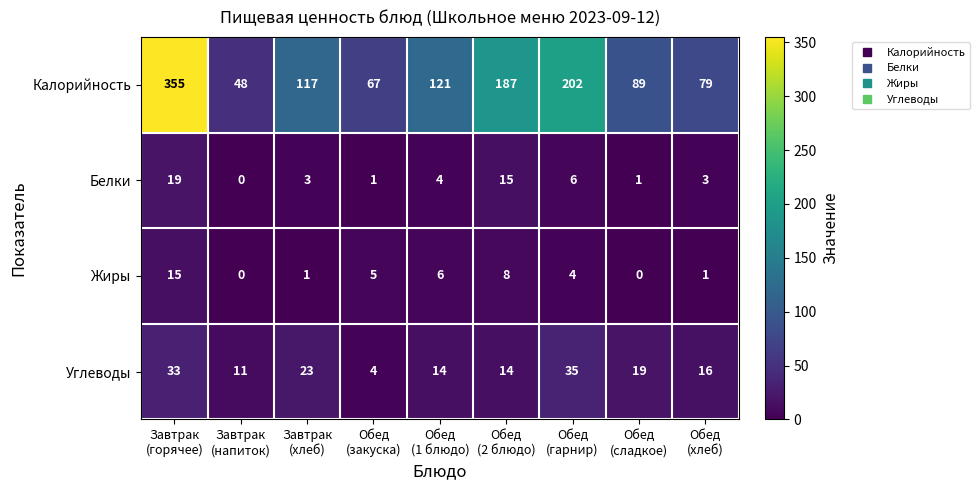

List the series in order of their peak value, highest first.

Калорийность, Углеводы, Белки, Жиры